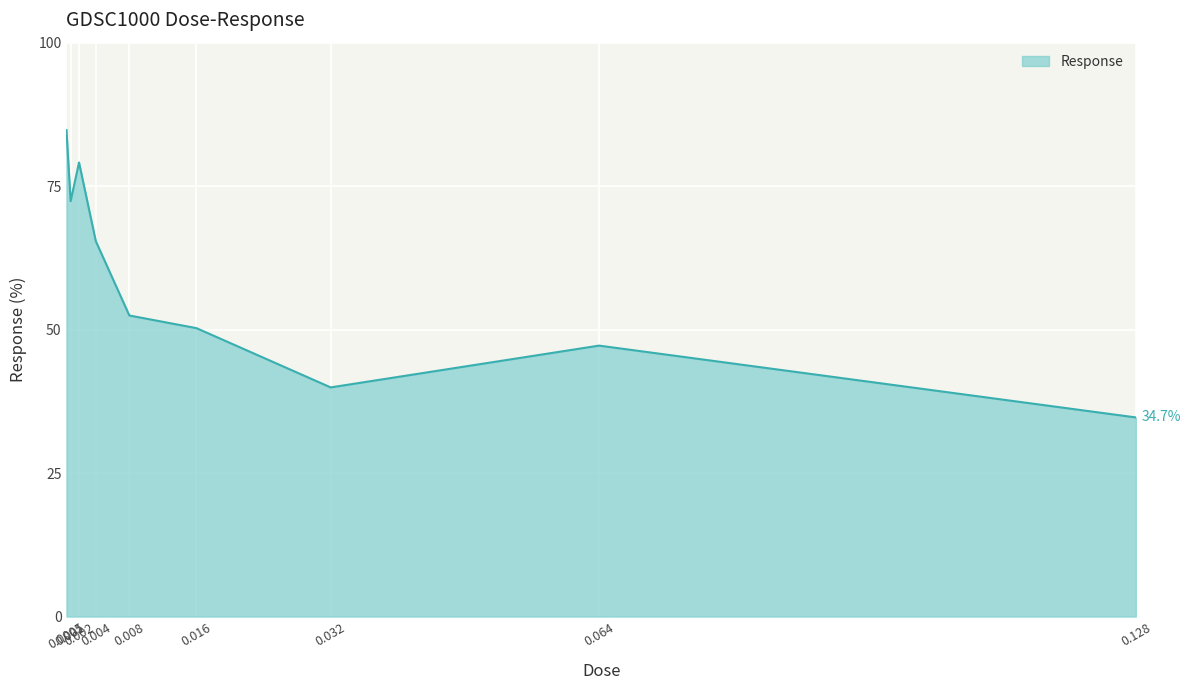

What is the difference between the second highest and minimum values?

44.4